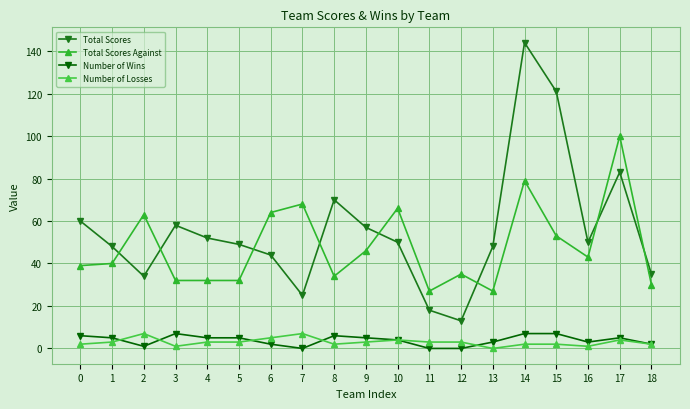

How many categories are shown in the chart?

19